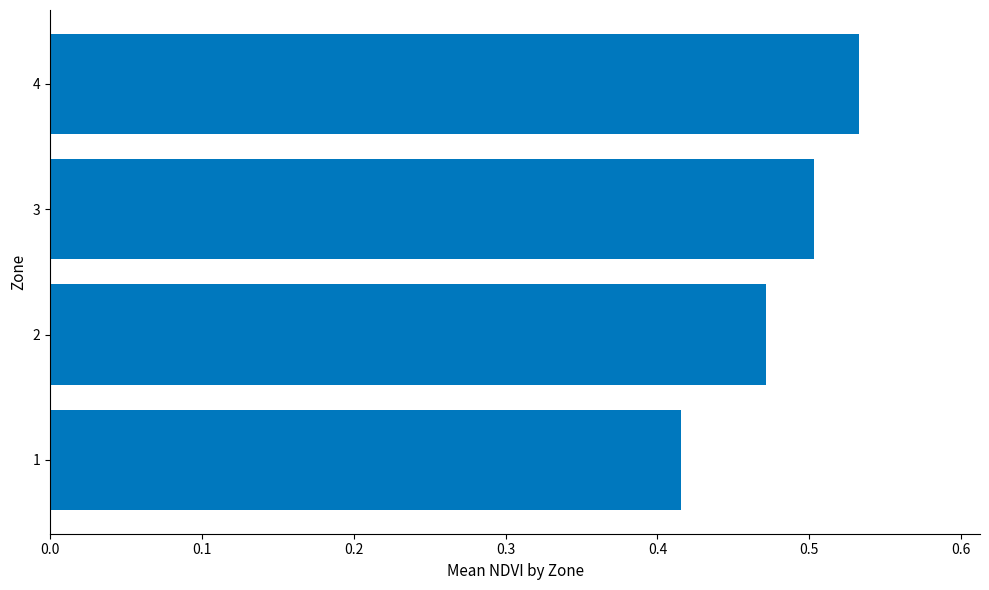

Rank the categories by value from lowest to highest.

1, 2, 3, 4